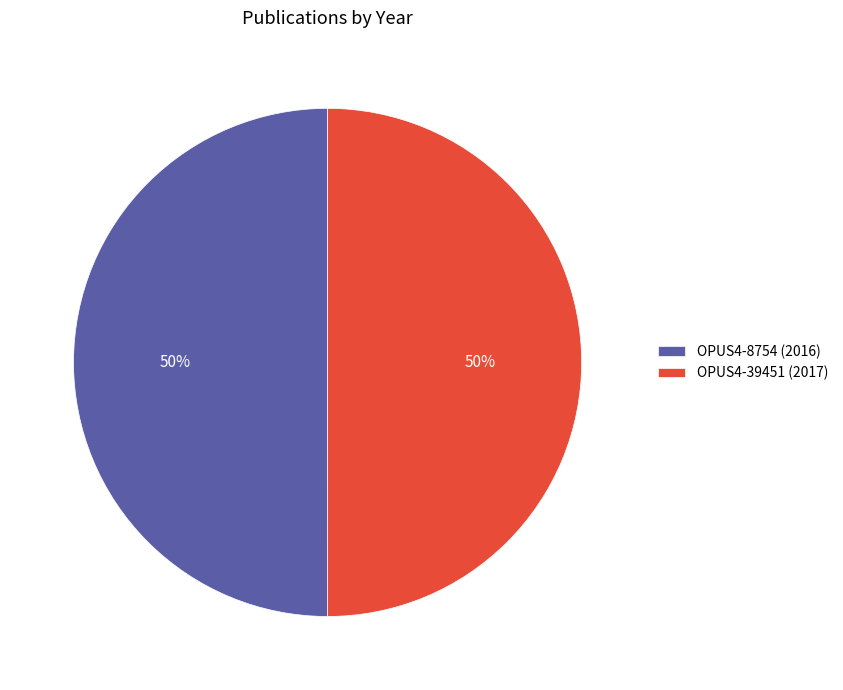

What is the ratio of the value at OPUS4-8754 (2016) to the value at OPUS4-39451 (2017)?

1.0